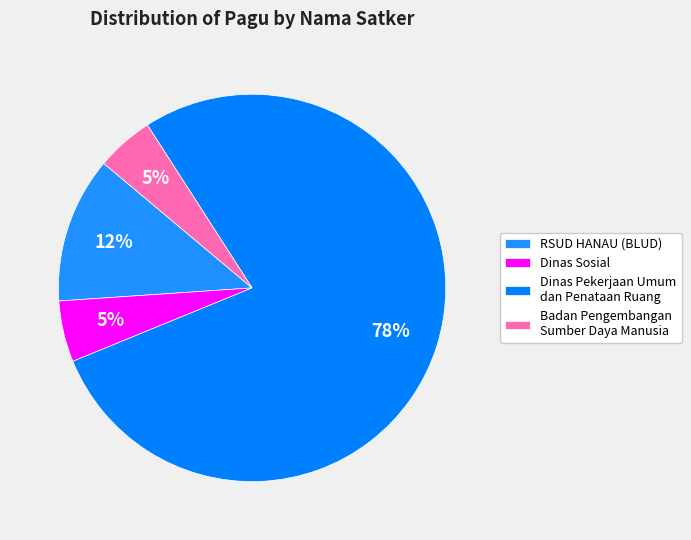

To the nearest percent, what portion does Badan Pengembangan Sumber Daya Manusia represent?

5%